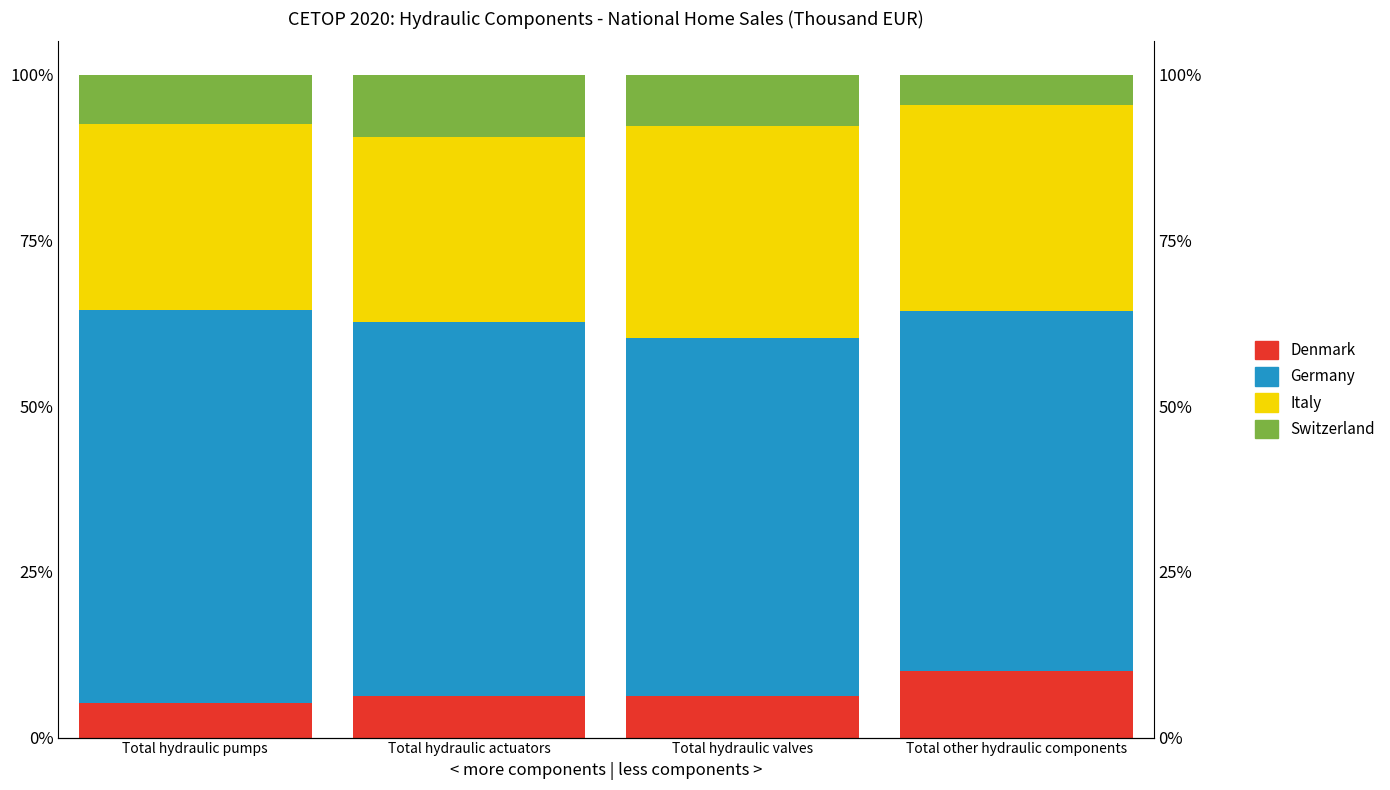

Which category has the highest value across all series?

Total hydraulic pumps